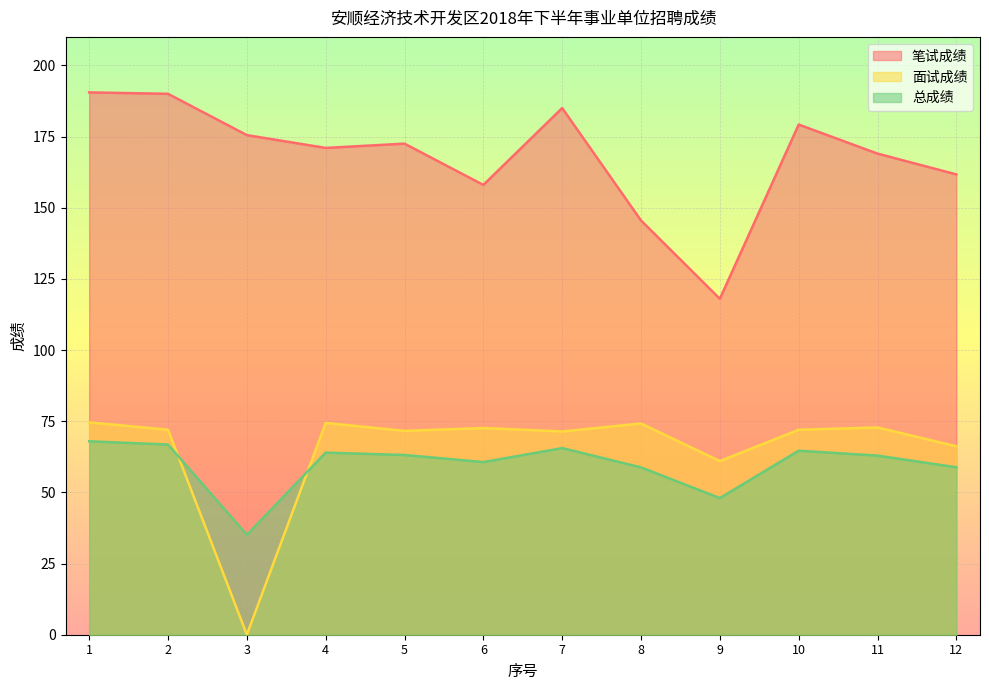

Reading right to left, list all the values displayed in this chart.

笔试成绩: 161.7	169.0	179.2	118.0	145.5	185.0	158.0	172.5	171.0	175.5	190.0	190.5
面试成绩: 66.2	72.8	72.0	61.0	74.2	71.4	72.6	71.6	74.4	0.0	72.0	74.6
总成绩: 58.8	62.9	64.6	48.0	58.8	65.6	60.6	63.1	64.0	35.1	66.8	67.9